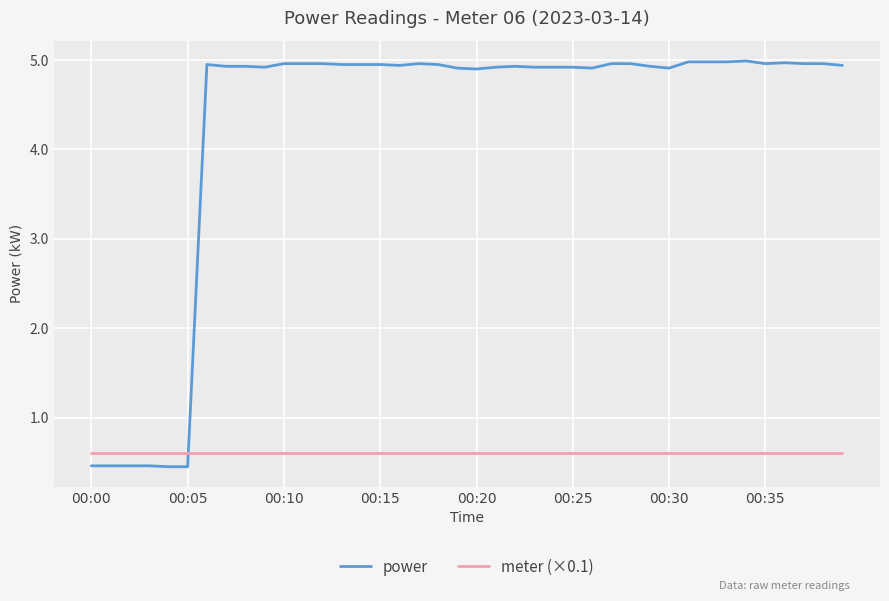

Which series has the widest spread of values?

power